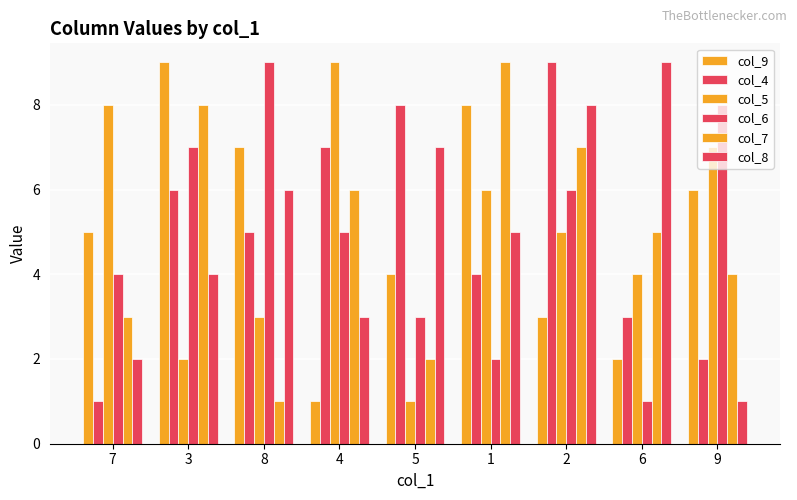

How many bars are there in total?

54